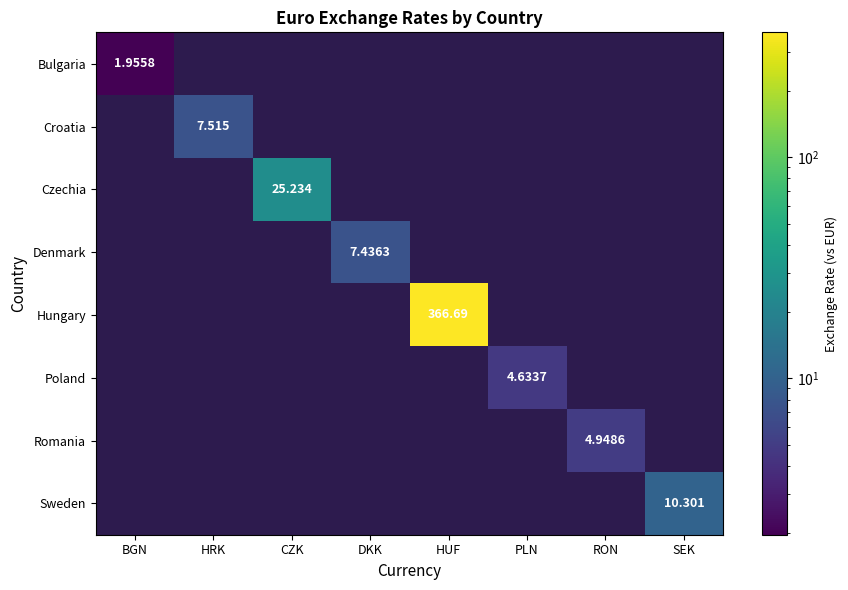

What is the smallest value displayed?

2.0